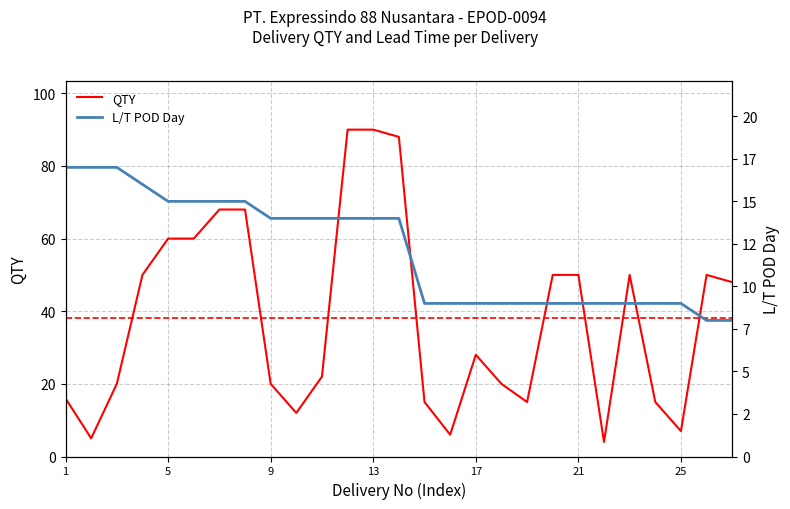

What is the minimum value for QTY?

4